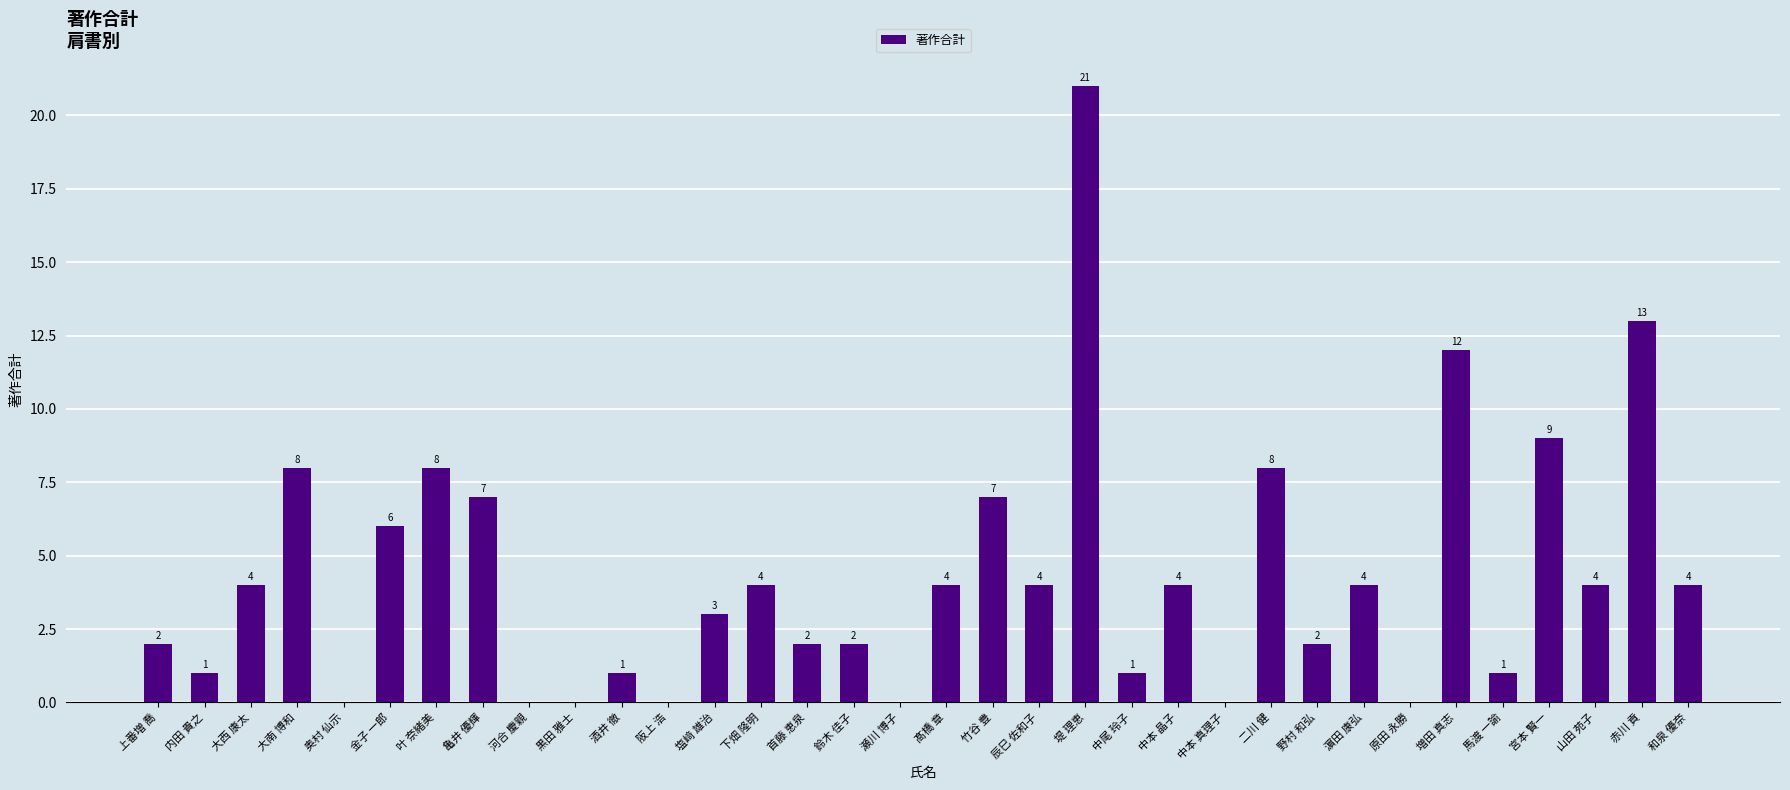

Where is the data nearest to the value 10?

宮本 賢一